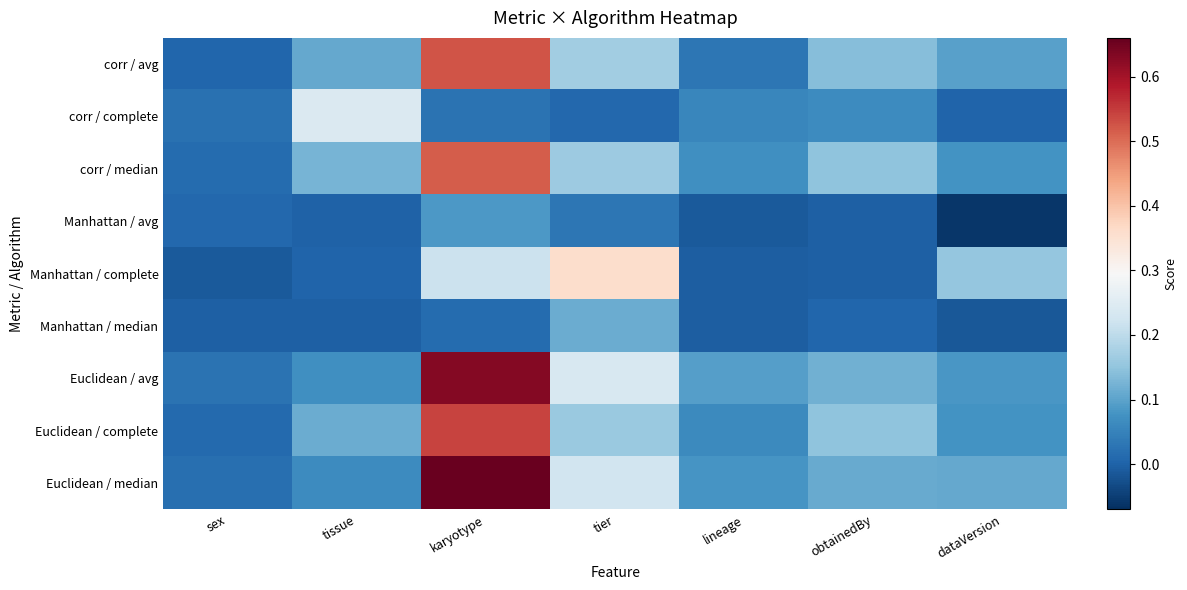

Which series has the largest total across all categories?

Euclidean / median